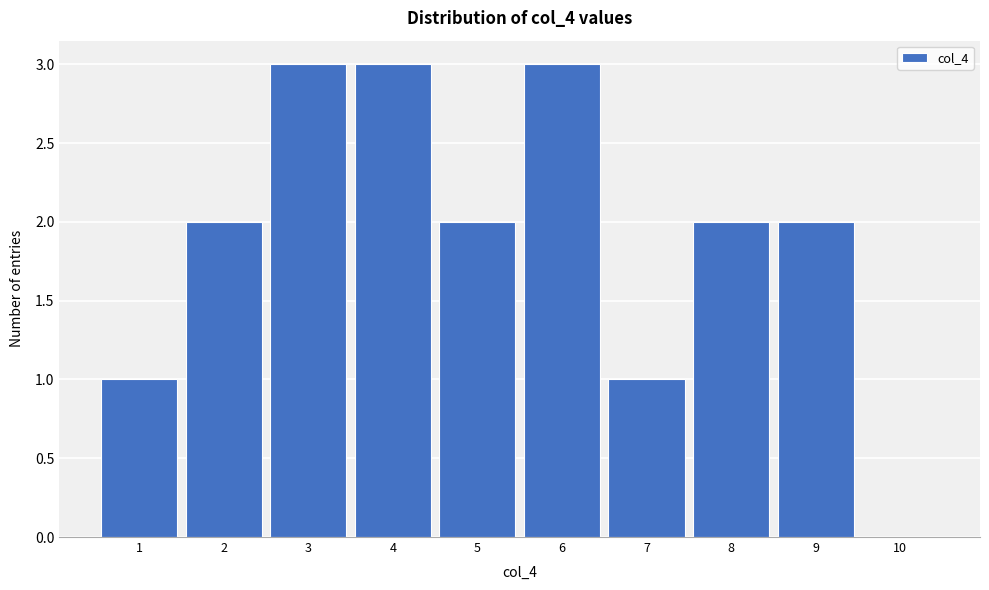

Reading right to left, transcribe all the data shown in this chart.

10=0	9=2	8=2	7=1	6=3	5=2	4=3	3=3	2=2	1=1